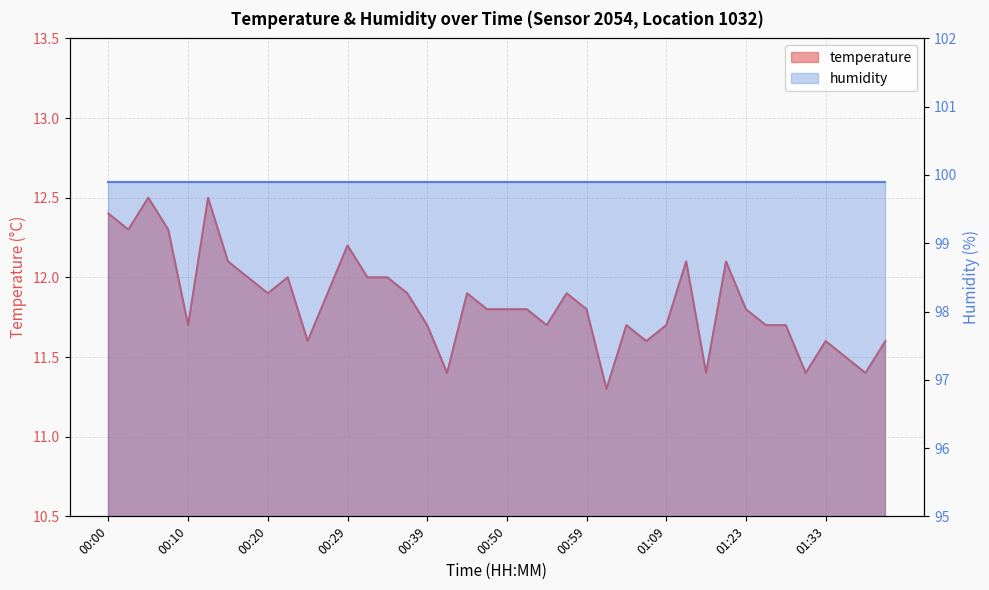

What is the ratio of the value at 00:52 to the value at 00:59?

1.0